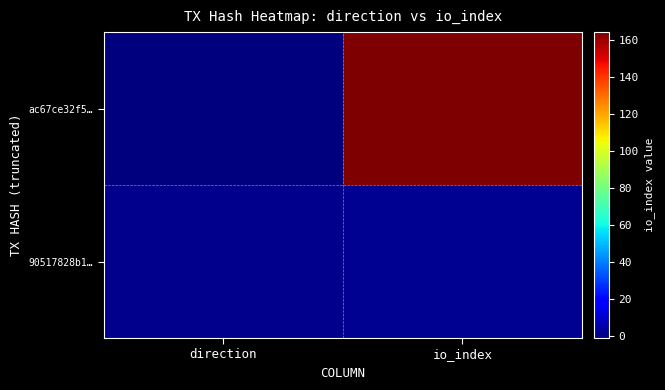

Reading left to right, what are all the values shown in this chart?

ac67ce32f5…: direction=-1	io_index=164
90517828b1…: direction=1	io_index=2